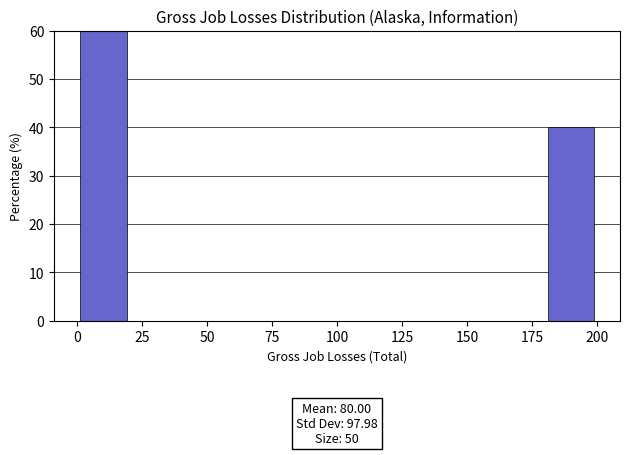

Which range on the x-axis has the tallest bar?

0 to 20